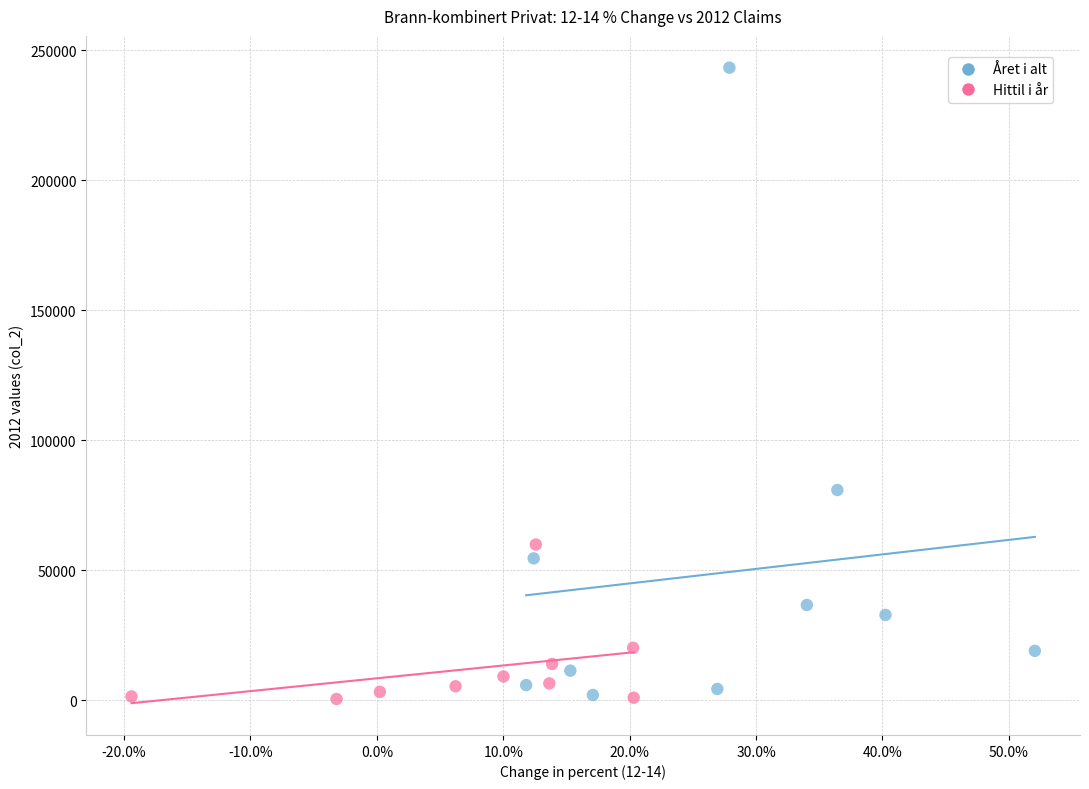

Which series reaches the maximum Y coordinate?

Året i alt